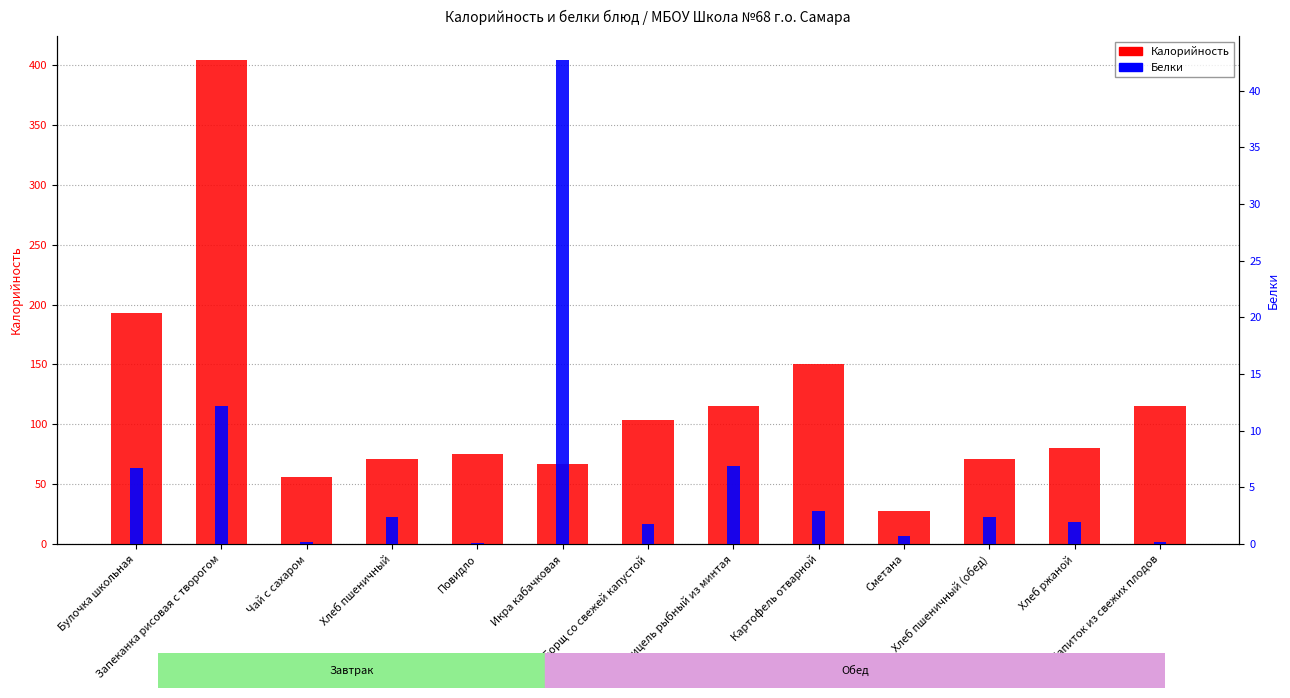

Reading right to left, what are all the values shown in this chart?

Калорийность: 115.0	80.0	71.0	28.0	150.0	115.0	104.0	67.0	75.0	71.0	56.0	404.0	193.0
Белки: 0.2	2.0	2.4	0.7	2.9	6.9	1.8	42.7	0.1	2.4	0.2	12.1	6.7